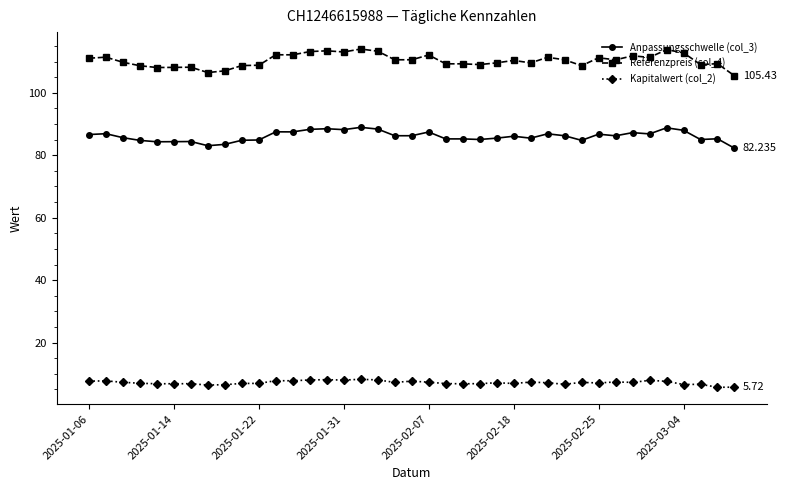

True or false: Referenzpreis (col_4) and Kapitalwert (col_2) intersect in this chart.

False